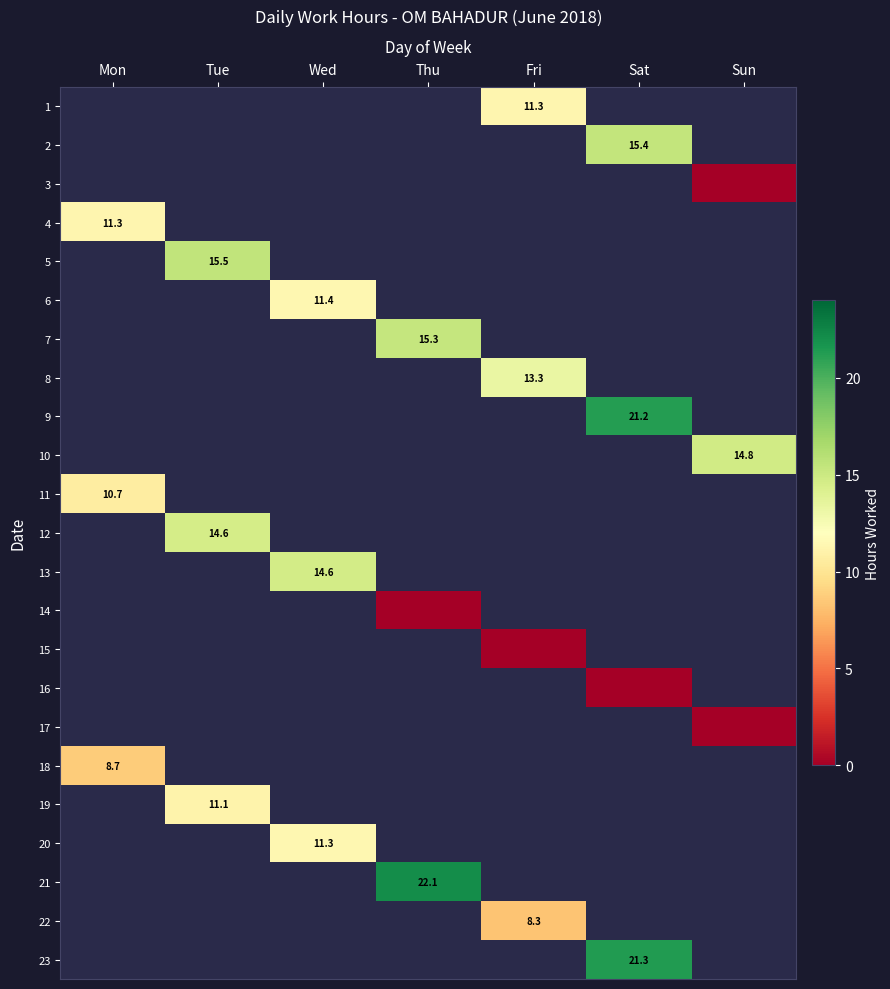

At which category does the chart reach its minimum across all series?

Sun